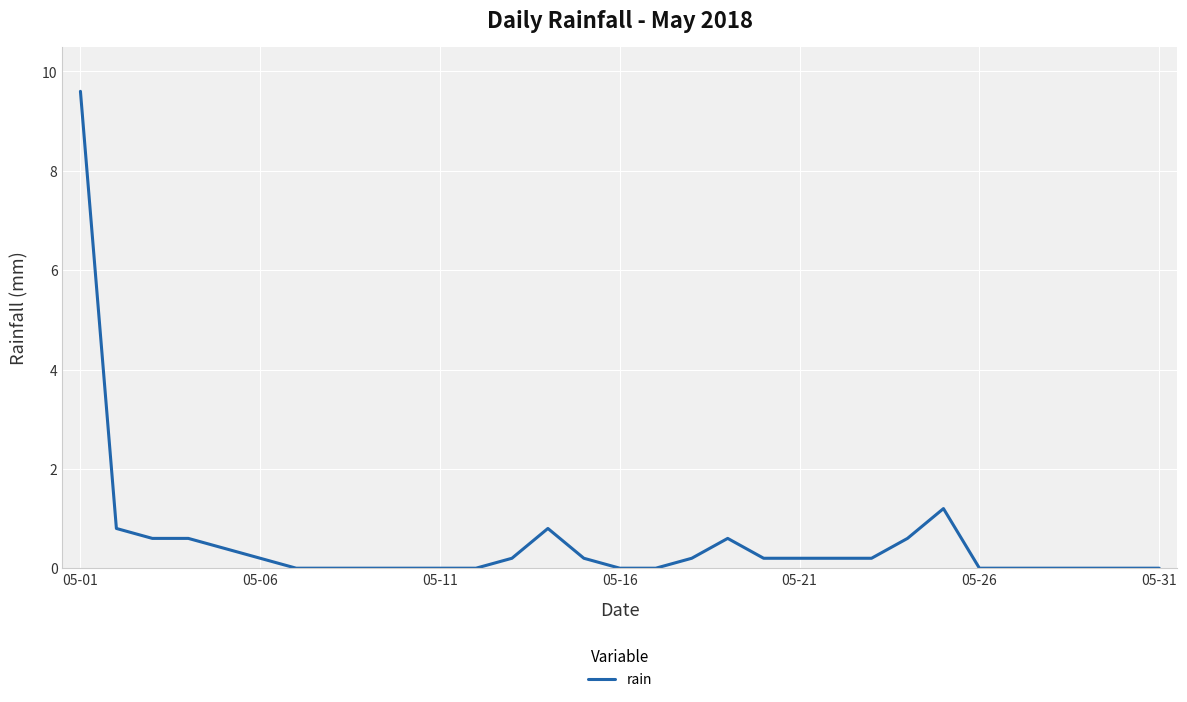

What is the difference between the maximum and minimum values?

9.6